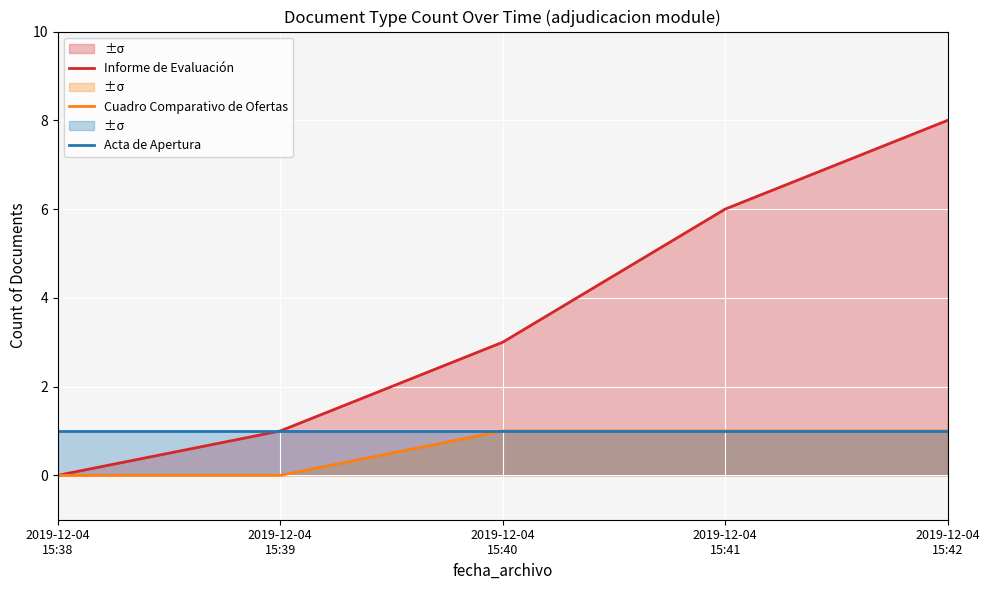

True or false: Informe de Evaluación has more than 1 interior local peaks.

False